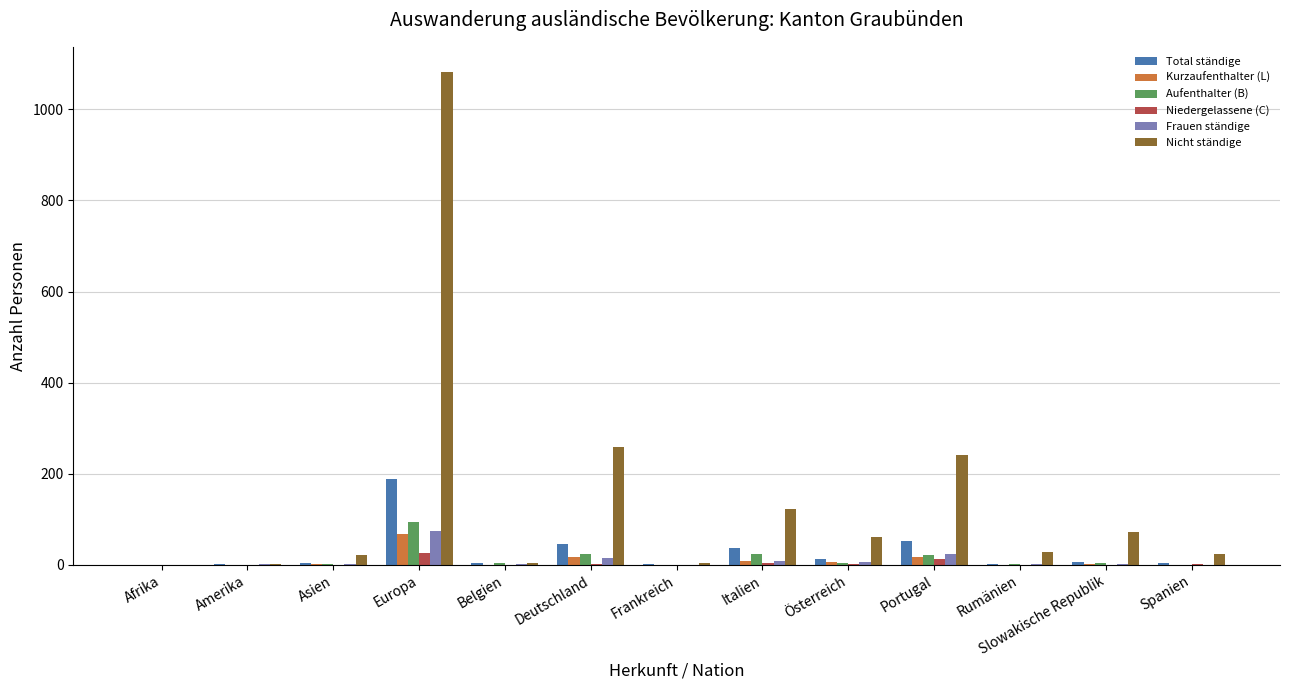

Between Amerika and Portugal, which series saw the biggest shift?

Nicht ständige